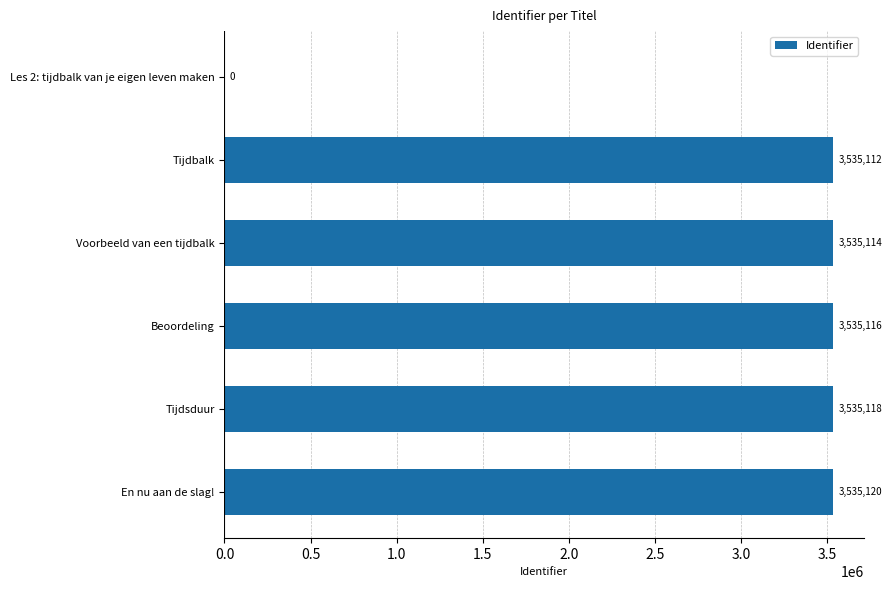

Between Voorbeeld van een tijdbalk and Beoordeling, which is larger?

Beoordeling